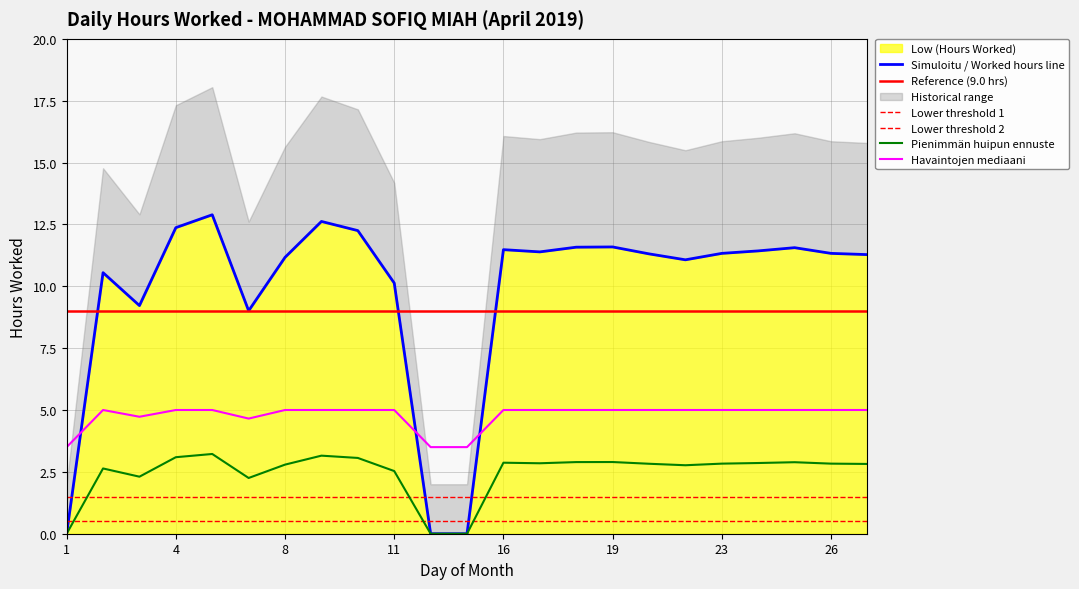

At which category does the data reach its first local peak?

2